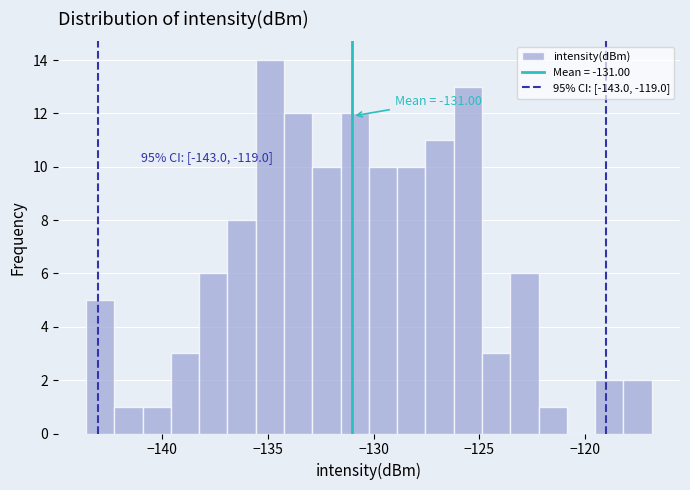

Around what value on the x-axis is the tallest bar? Give the approximate position of its centre, as read against the axis.

-135.0